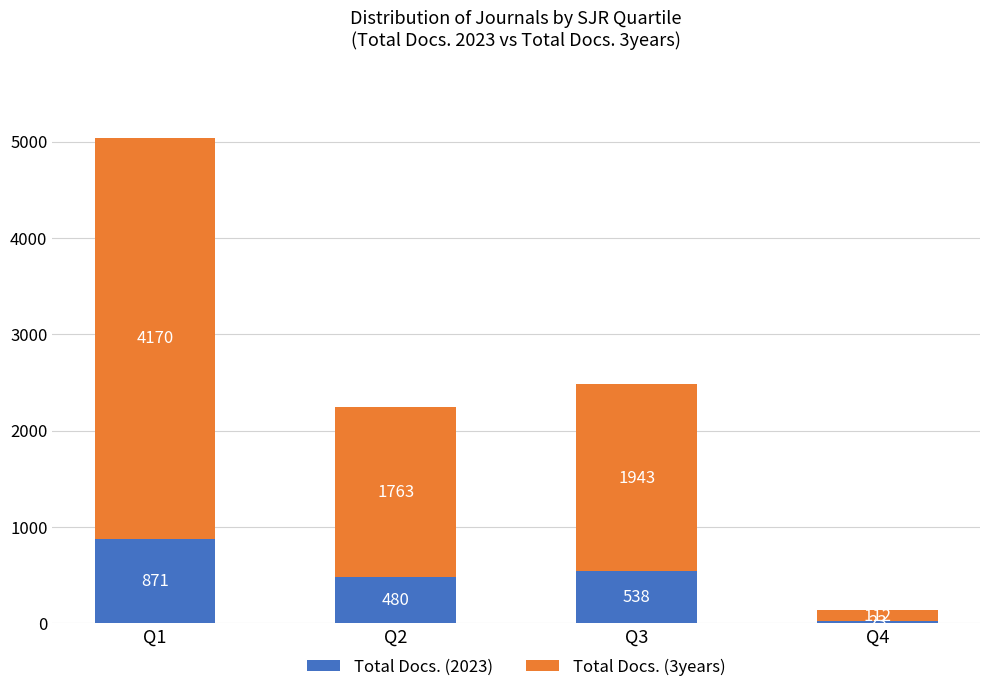

What is the difference between the Total Docs. (2023) values at Q1 and Q4?

848